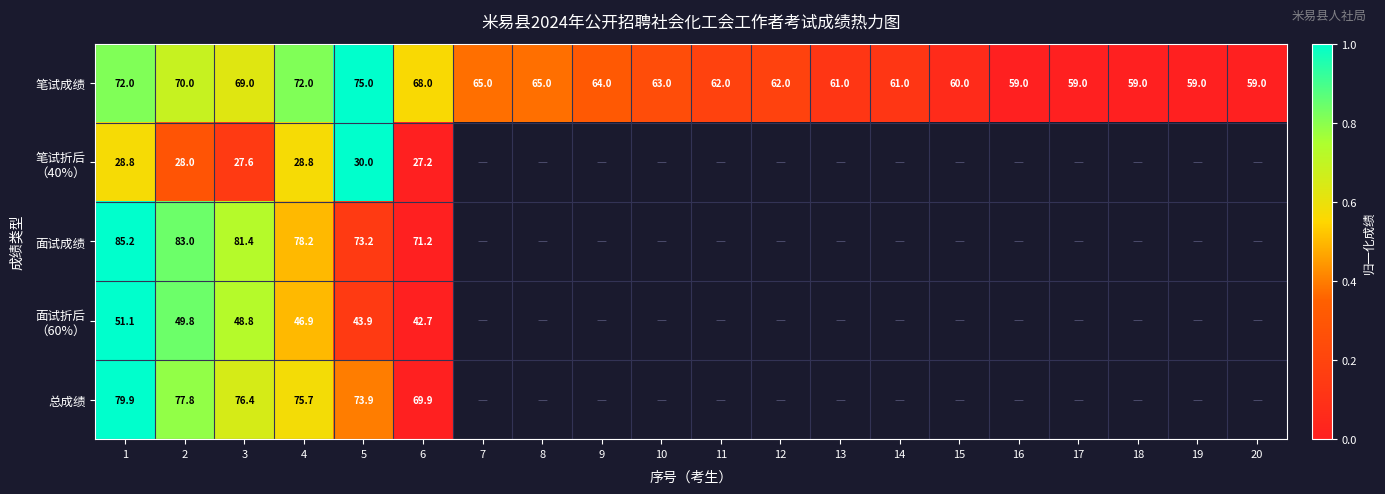

How many data points in 笔试成绩 are above 0?

15